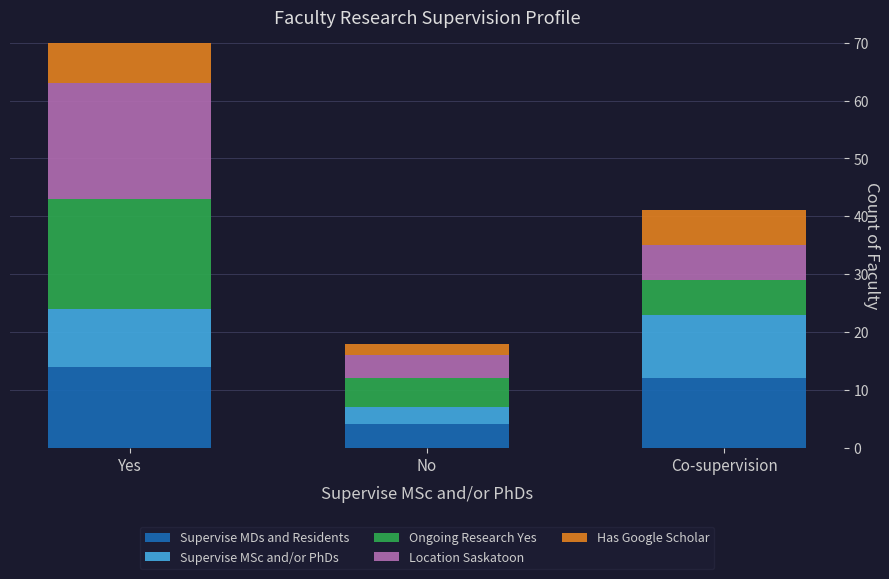

Which has a higher value, Co-supervision or Yes?

Yes